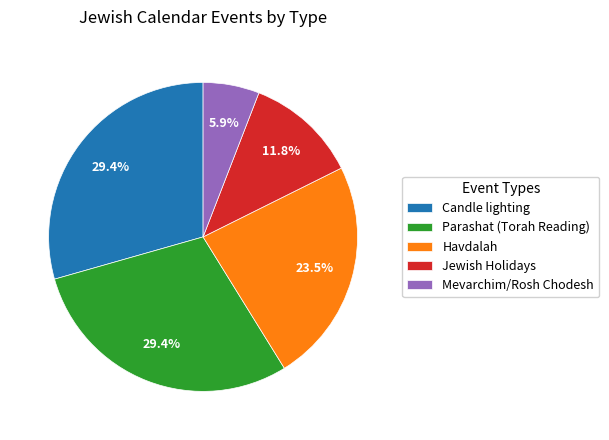

Does Jewish Holidays represent more than half of the total?

No